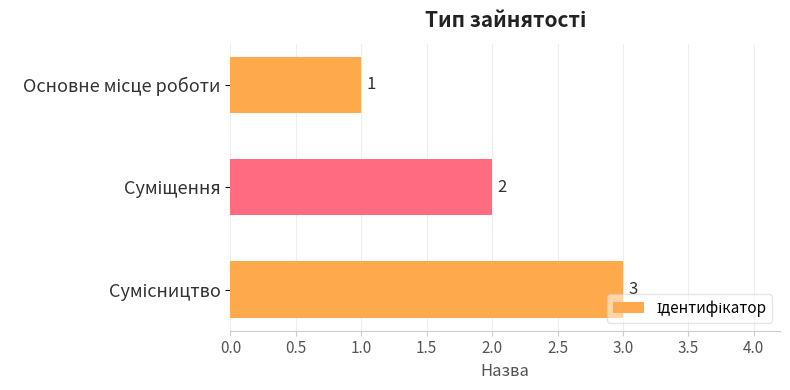

Does the chart contain stacked bars?

No